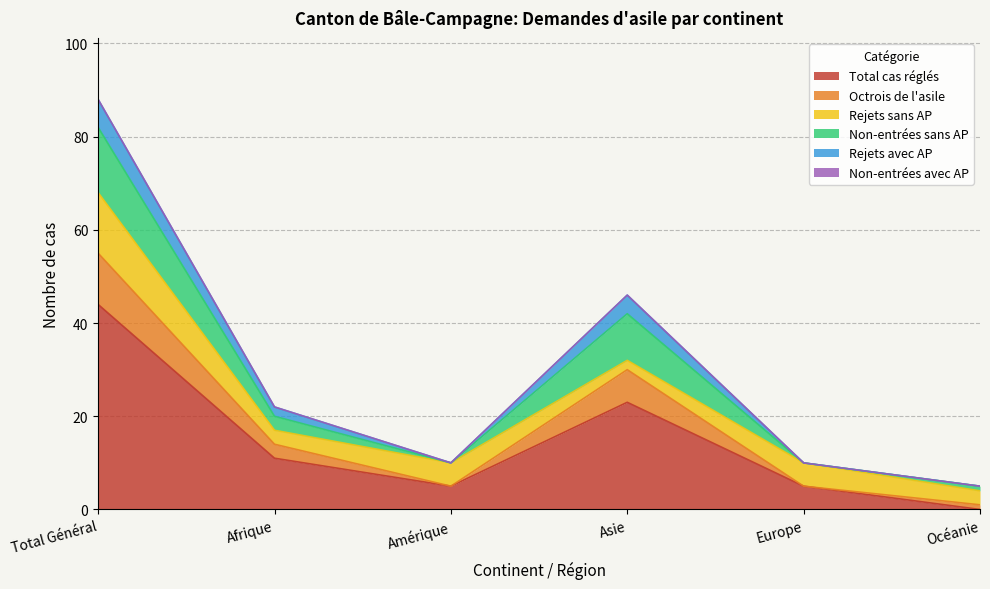

Which label corresponds to the largest value in the chart?

Total Général